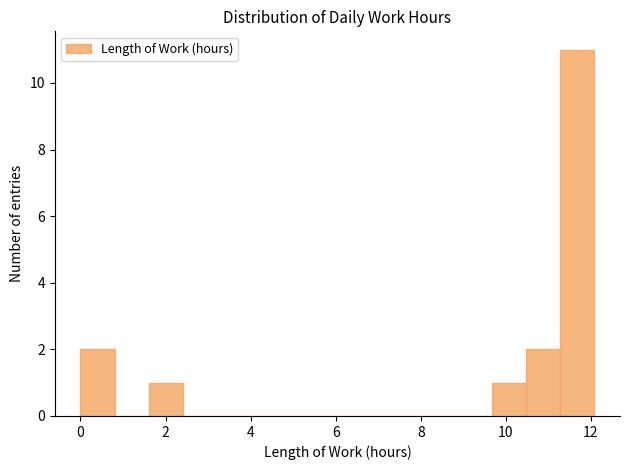

Reading left to right, transcribe this chart: for each bar, give the range it covers on the x-axis and its height. Neither the bar edges nor the heights are printed on the chart, so give them approximately, as read against the axes.

0.0 to 0.8: 2
0.8 to 1.6: 0
1.6 to 2.4: 1
2.4 to 3.2: 0
3.2 to 4.0: 0
4.0 to 4.8: 0
4.8 to 5.6: 0
5.6 to 6.4: 0
6.4 to 7.2: 0
7.2 to 8.0: 0
8.0 to 8.8: 0
8.8 to 9.6: 0
9.6 to 10.4: 1
10.4 to 11.2: 2
11.2 to 12.0: 11